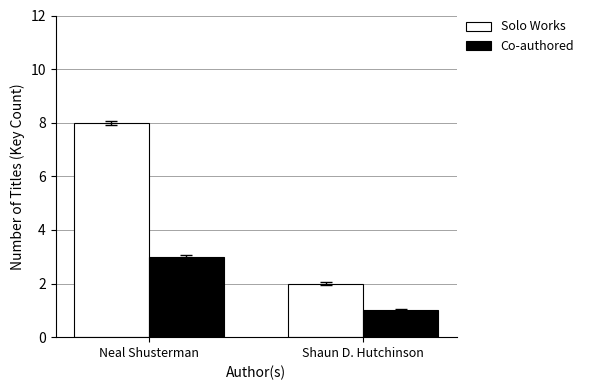

What is the sum of the Solo Works values at Shaun D. Hutchinson and Neal Shusterman?

10